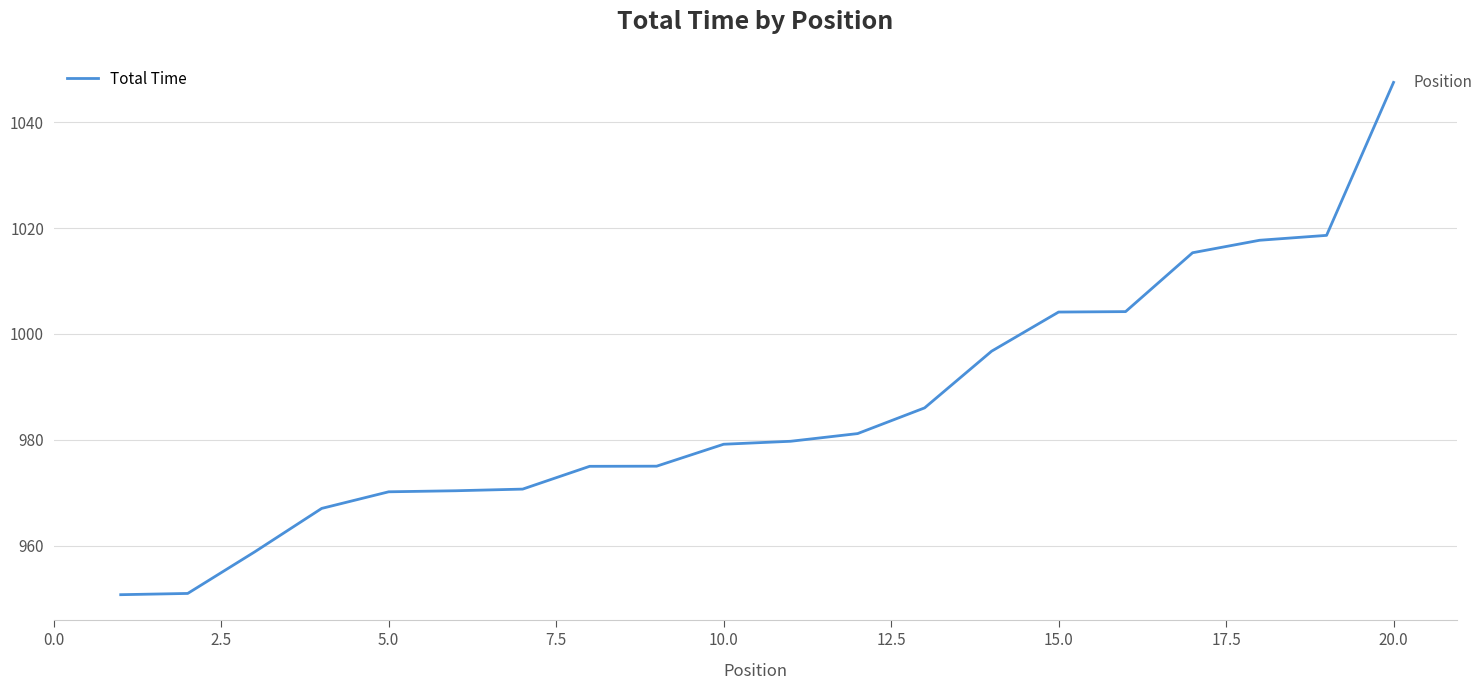

What is the greatest value displayed?

1047.6